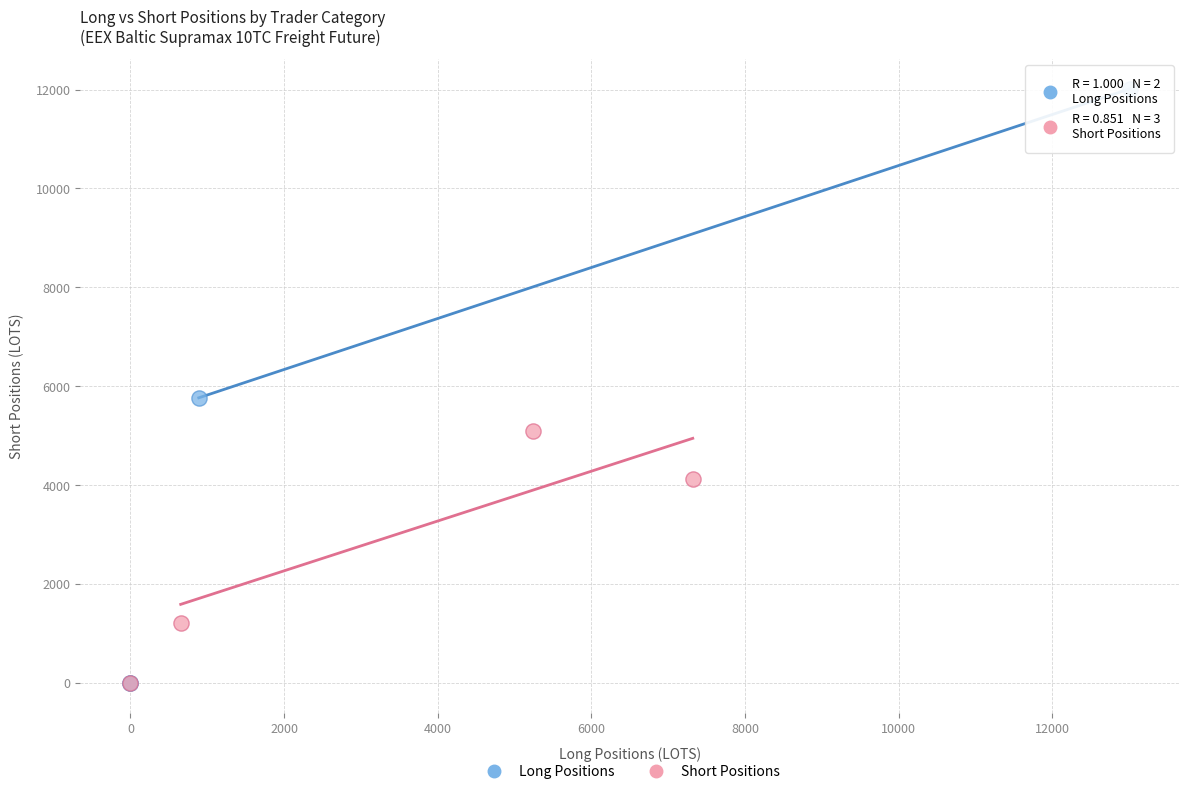

Which series reaches the maximum Y coordinate?

Long Positions